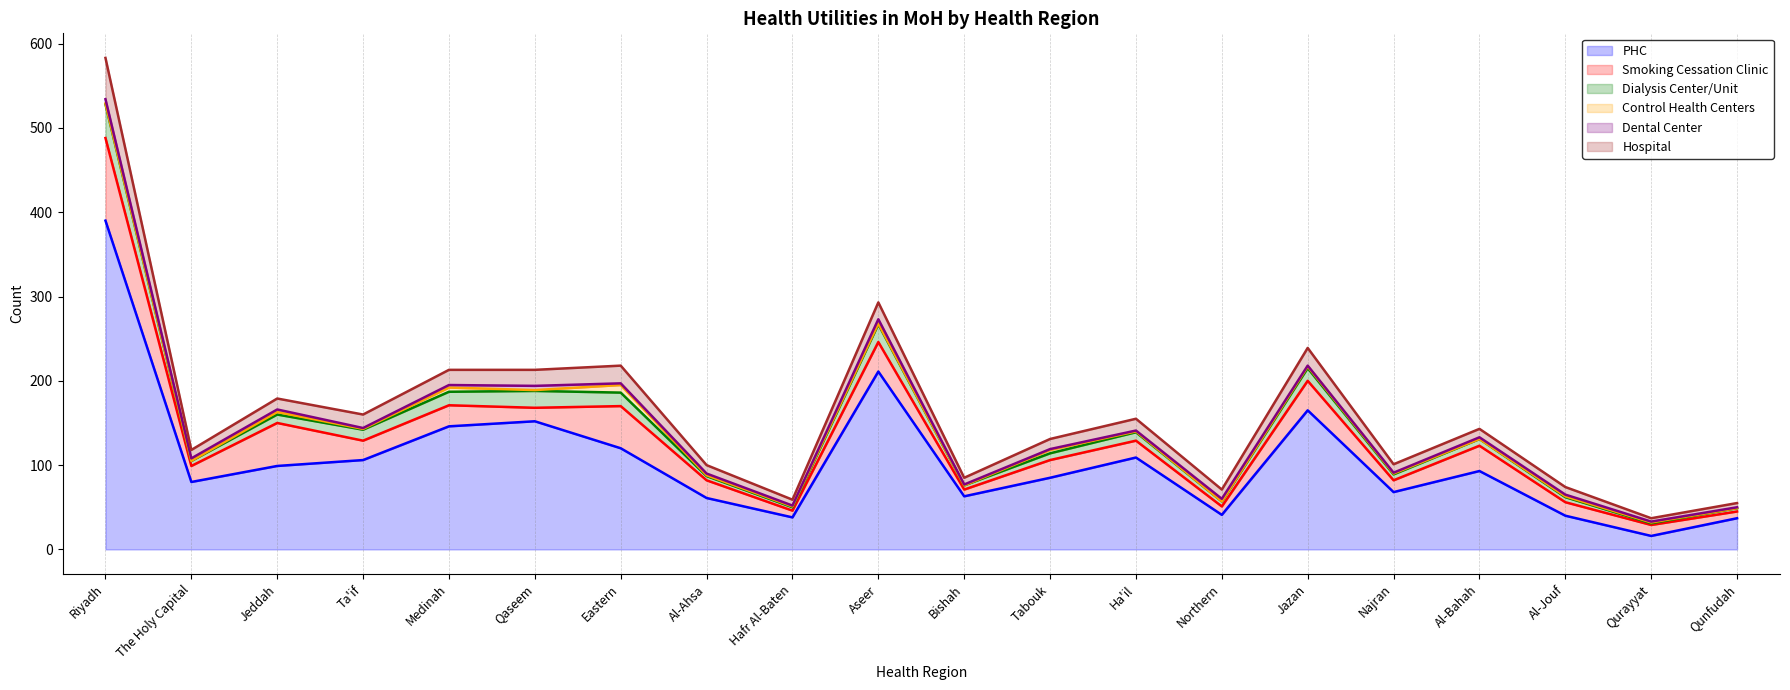

At which category does Dialysis Center/Unit reach its first local valley?

The Holy Capital